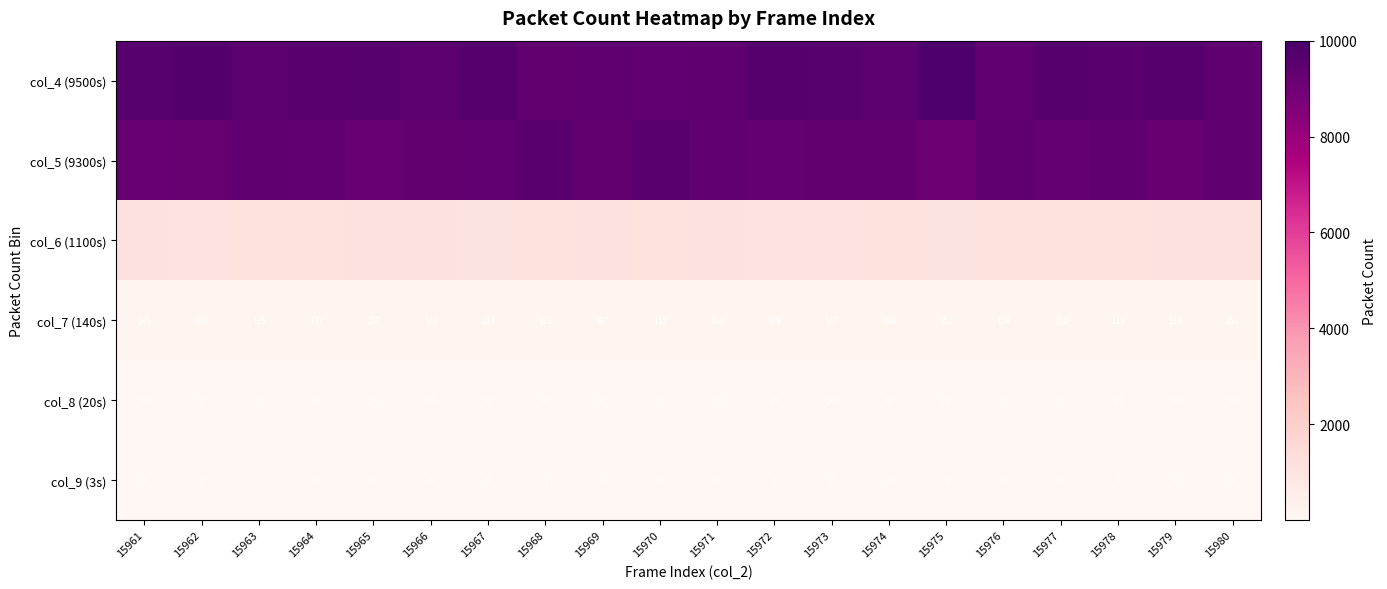

Which has a higher value, 15979 or 15976?

15979